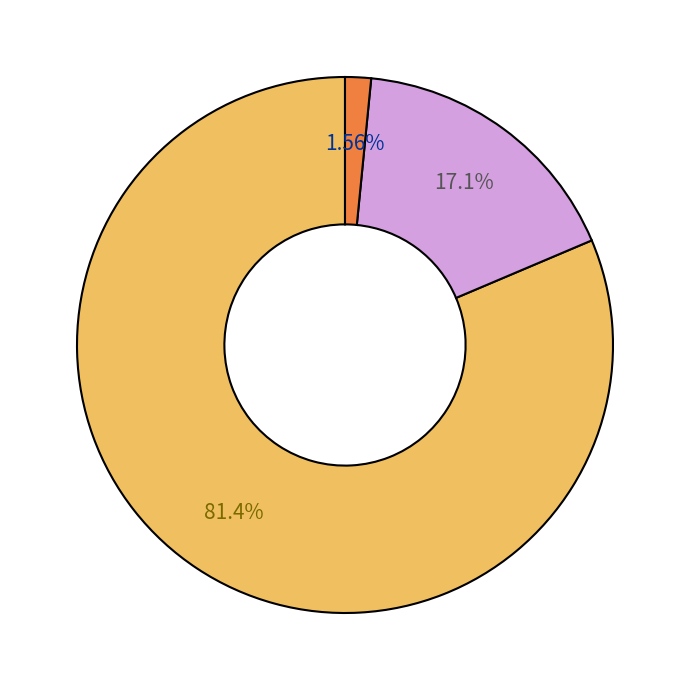

Is there a majority slice in this chart?

Yes